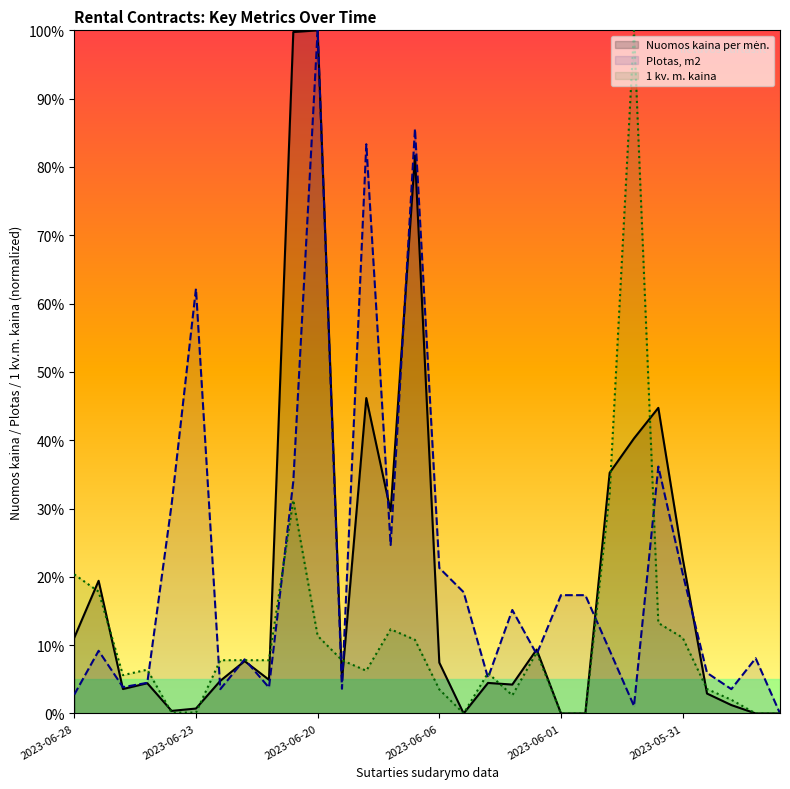

How many positive values does the Nuomos kaina per mėn. series have?

25